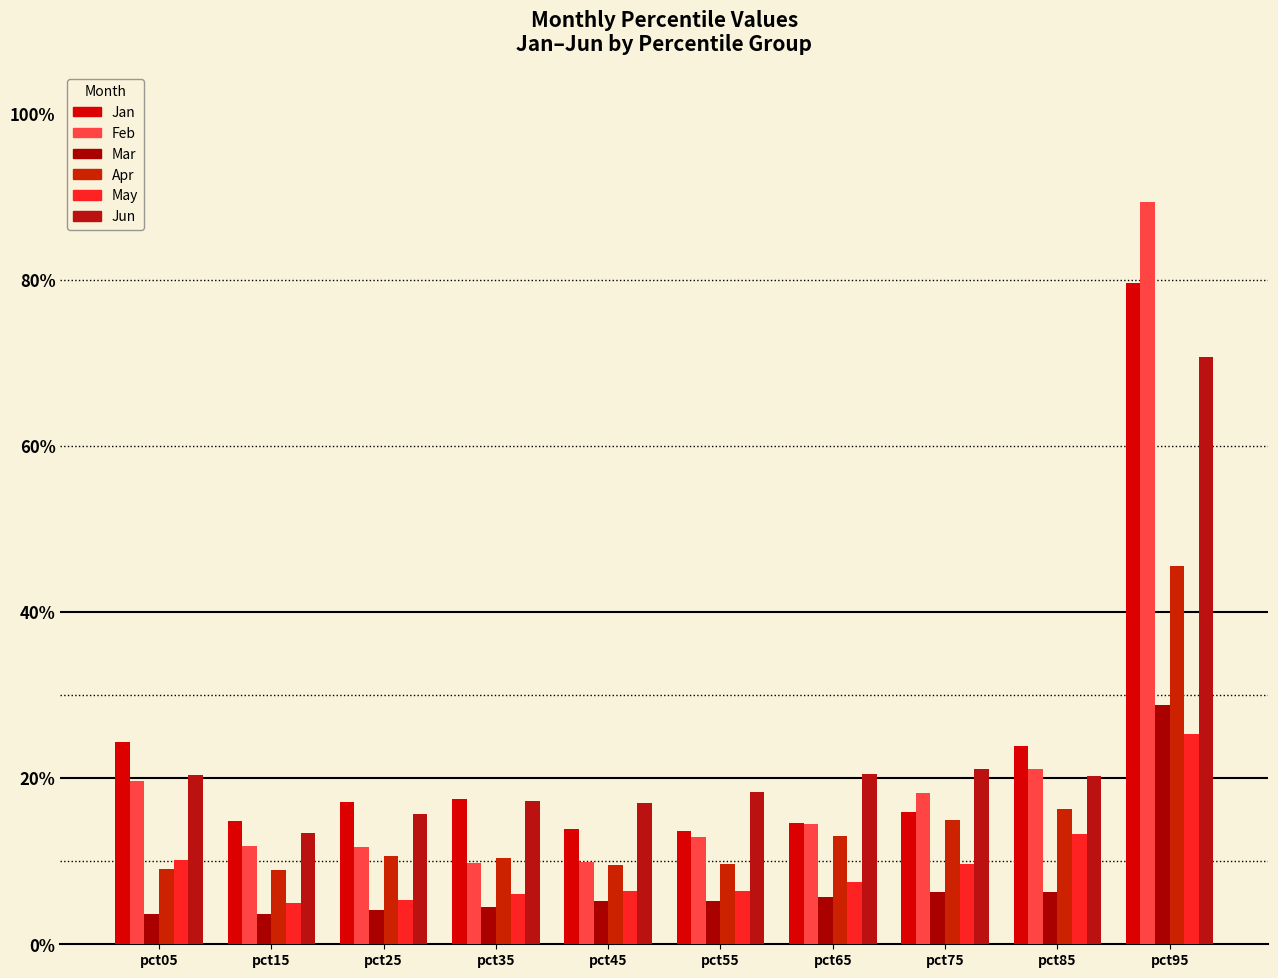

At which label is Mar closest to 0?

pct15